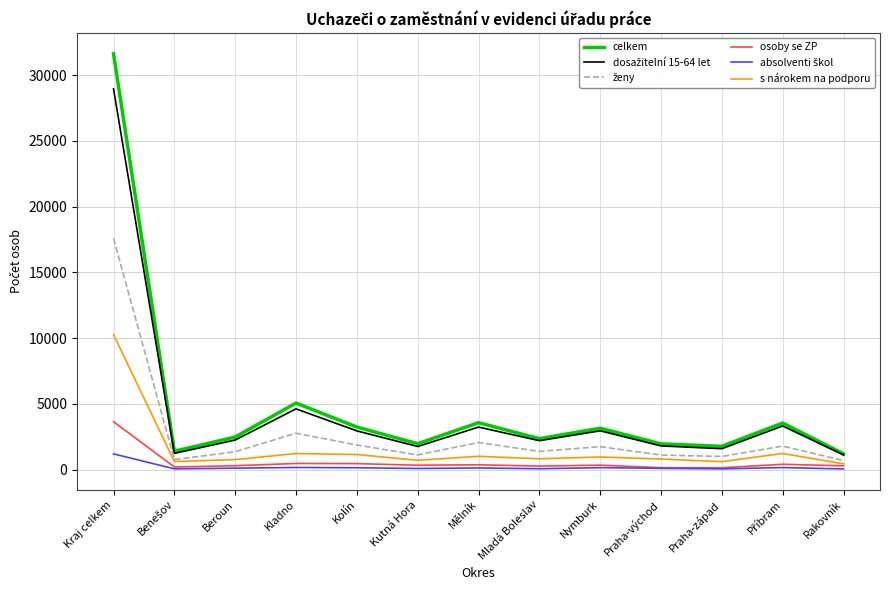

True or false: celkem and s nárokem na podporu intersect in this chart.

False